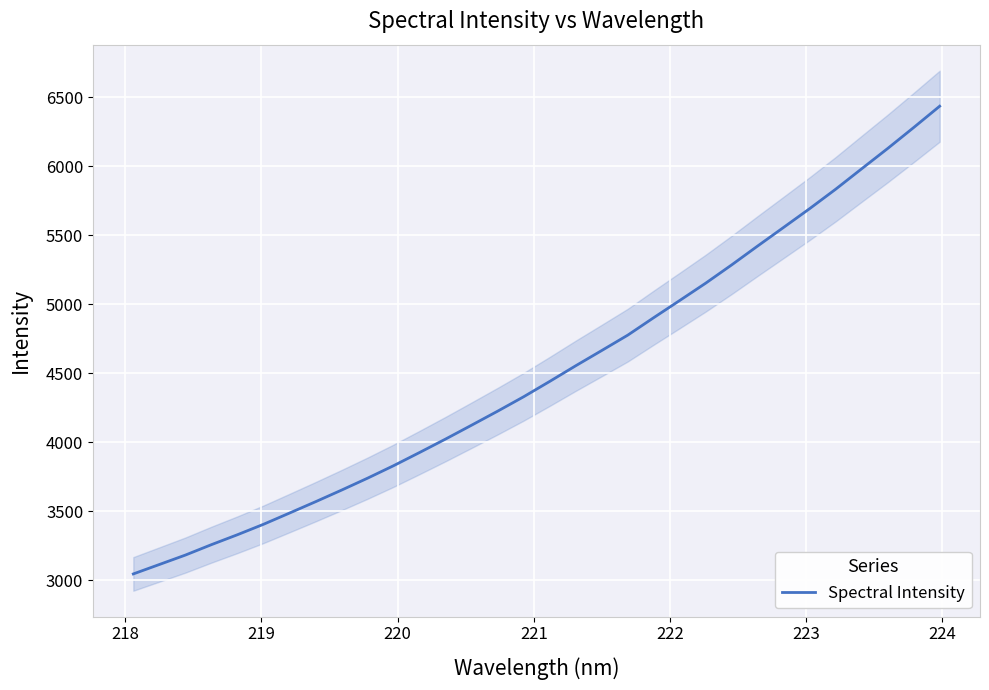

What is the highest value of the Spectral Intensity series?

6434.0